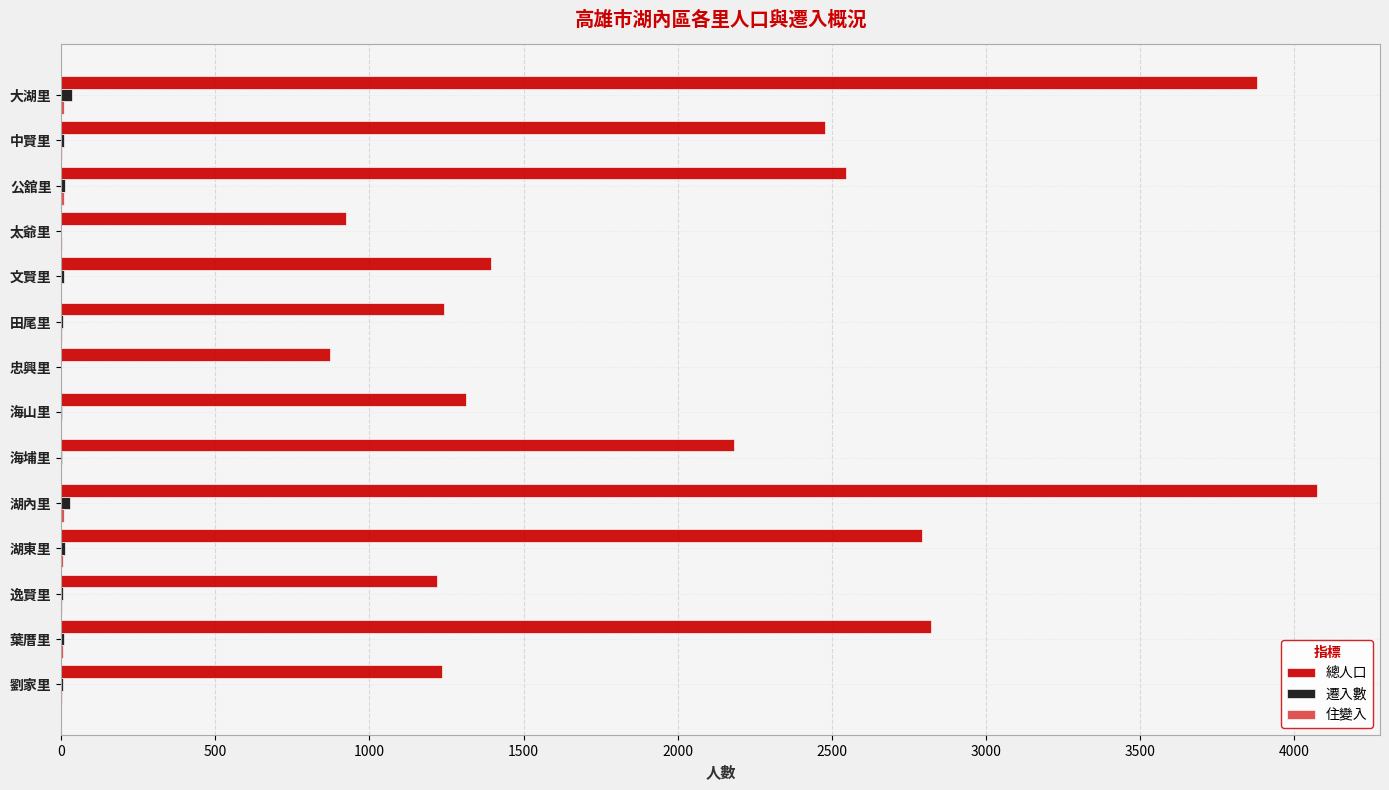

Which category has the highest value across all series?

湖內里